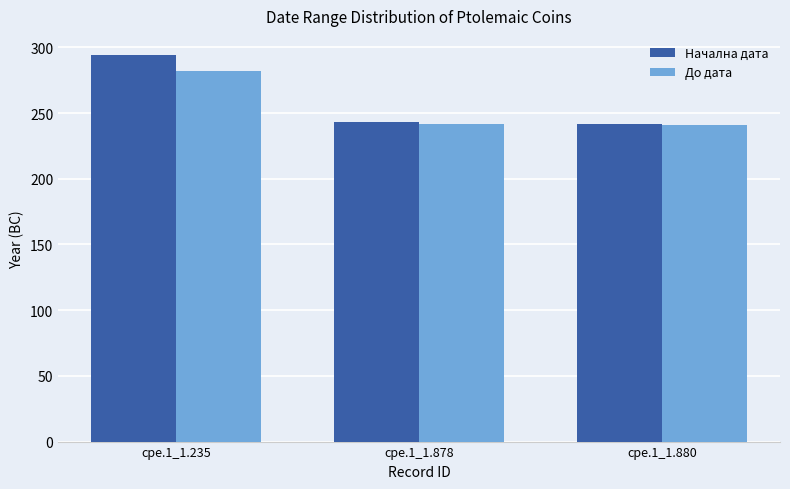

True or false: До дата has a value of 242 at cpe.1_1.878.

True